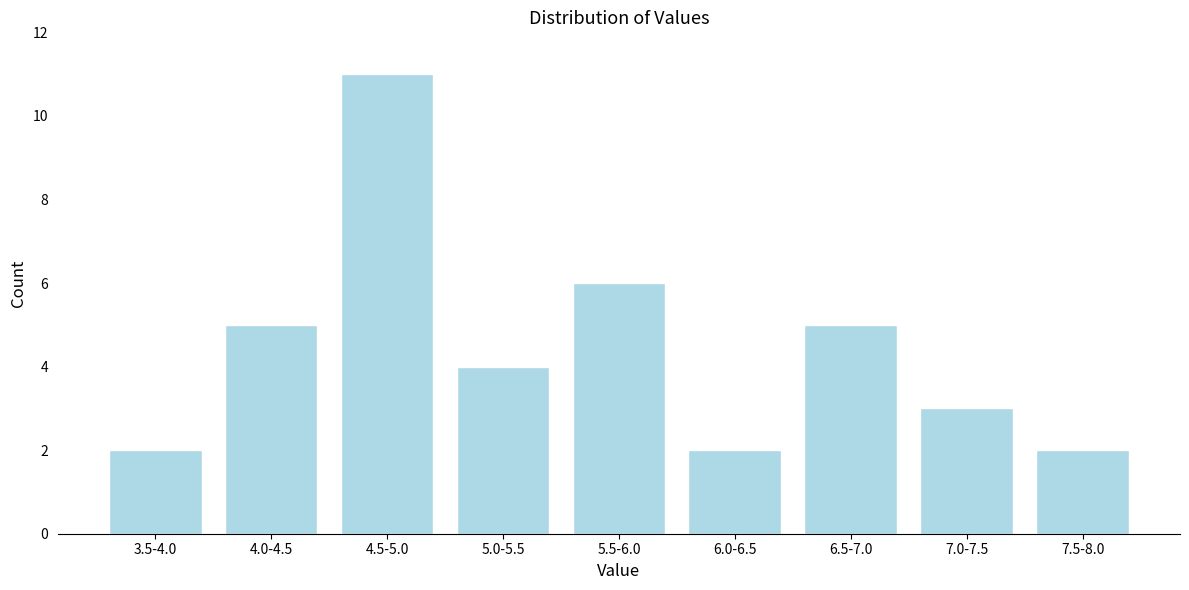

Reading left to right, extract all data points from this chart.

3.5-4.0=2	4.0-4.5=5	4.5-5.0=11	5.0-5.5=4	5.5-6.0=6	6.0-6.5=2	6.5-7.0=5	7.0-7.5=3	7.5-8.0=2